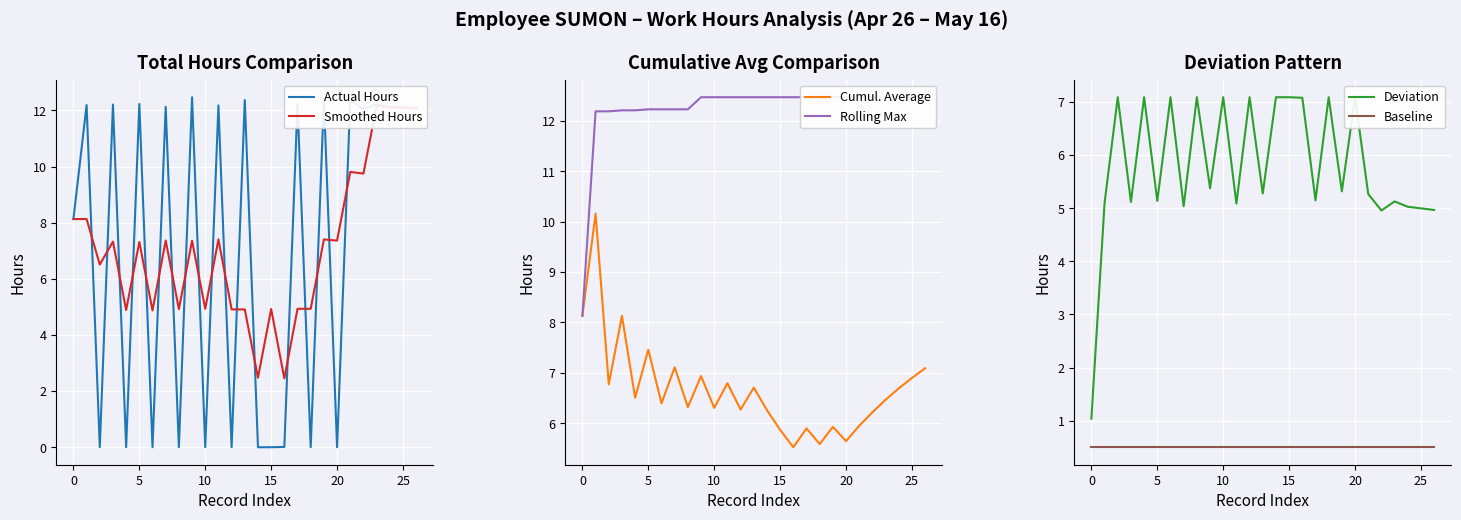

Reading left to right, what are all the values shown in this chart?

Actual Hours: 8.1	12.2	0.0	12.2	0.0	12.2	0.0	12.1	0.0	12.5	0.0	12.2	0.0	12.4	0.0	0.0	0.0	12.2	0.0	12.4	0.0	12.4	12.1	12.2	12.1	12.1	12.1
Smoothed Hours: 8.1	8.1	6.5	7.3	4.9	7.3	4.9	7.4	4.9	7.4	4.9	7.4	4.9	4.9	2.5	4.9	2.4	4.9	4.9	7.4	7.4	9.8	9.8	12.2	12.1	12.1	12.1
Cumul. Average: 8.1	10.2	6.8	8.1	6.5	7.5	6.4	7.1	6.3	6.9	6.3	6.8	6.3	6.7	6.3	5.9	5.5	5.9	5.6	5.9	5.6	6.0	6.2	6.5	6.7	6.9	7.1
Rolling Max: 8.1	12.2	12.2	12.2	12.2	12.2	12.2	12.2	12.2	12.5	12.5	12.5	12.5	12.5	12.5	12.5	12.5	12.5	12.5	12.5	12.5	12.5	12.5	12.5	12.5	12.5	12.5
Deviation: 1.0	5.1	7.1	5.1	7.1	5.1	7.1	5.0	7.1	5.4	7.1	5.1	7.1	5.3	7.1	7.1	7.1	5.1	7.1	5.3	7.1	5.3	5.0	5.1	5.0	5.0	5.0
Baseline: 0.5	0.5	0.5	0.5	0.5	0.5	0.5	0.5	0.5	0.5	0.5	0.5	0.5	0.5	0.5	0.5	0.5	0.5	0.5	0.5	0.5	0.5	0.5	0.5	0.5	0.5	0.5